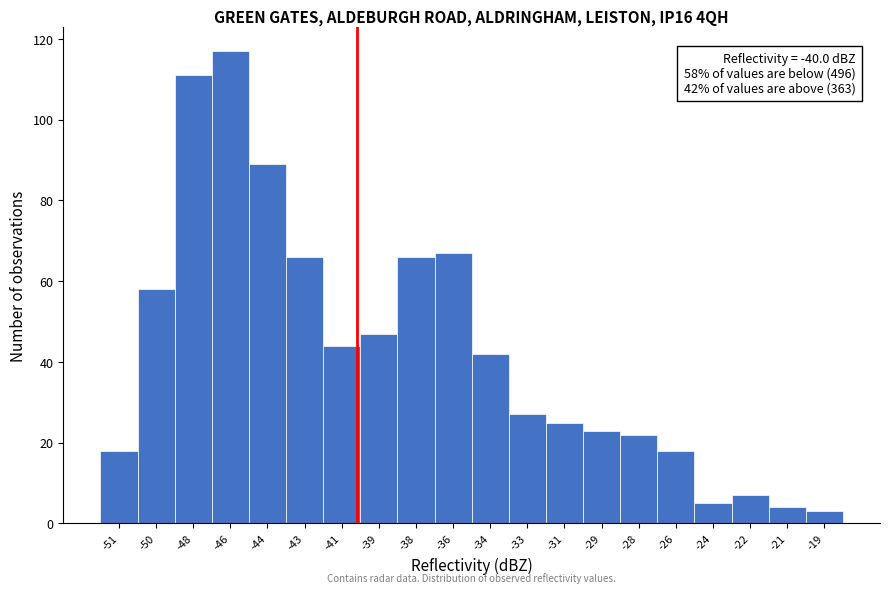

Reading left to right, transcribe all the data shown in this chart.

-51=18	-50=58	-48=111	-46=117	-44=89	-43=66	-41=44	-39=47	-38=66	-36=67	-34=42	-33=27	-31=25	-29=23	-28=22	-26=18	-24=5	-22=7	-21=4	-19=3